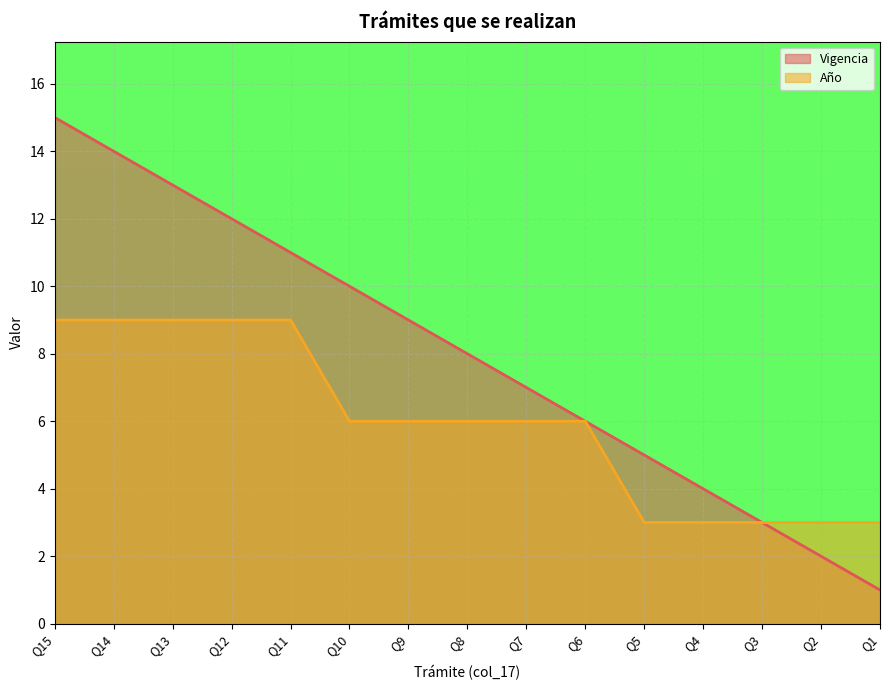

Which has a higher value, Q2 or Q9?

Q9